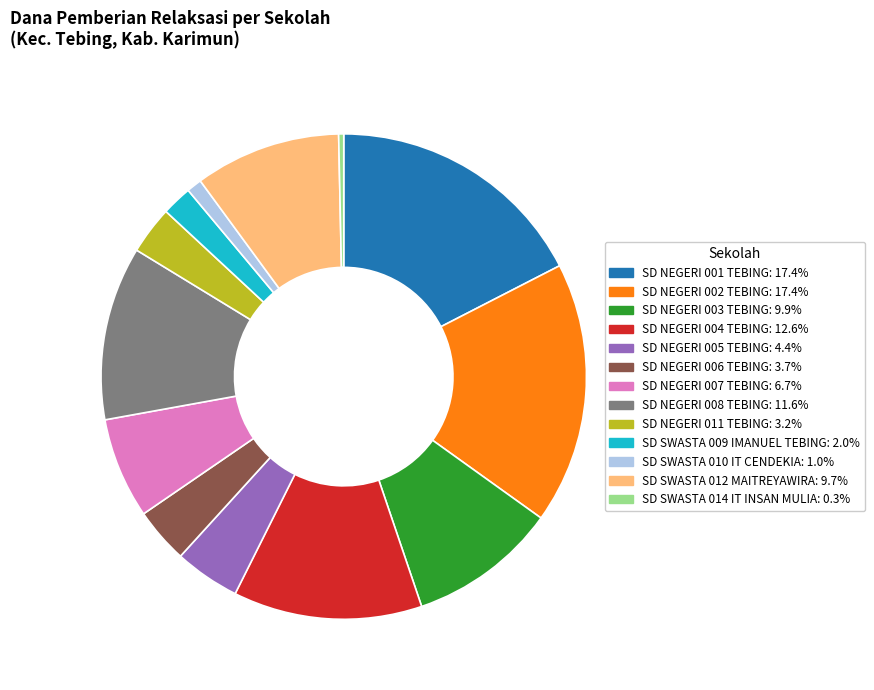

Is there any slice that represents more than half of the pie?

No